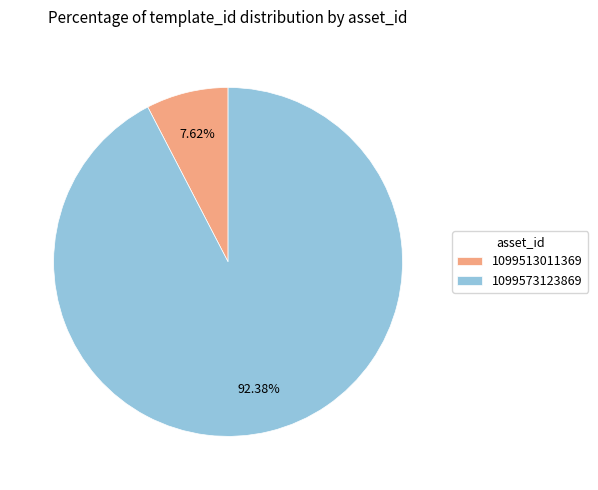

Which slice is the smallest?

1099513011369